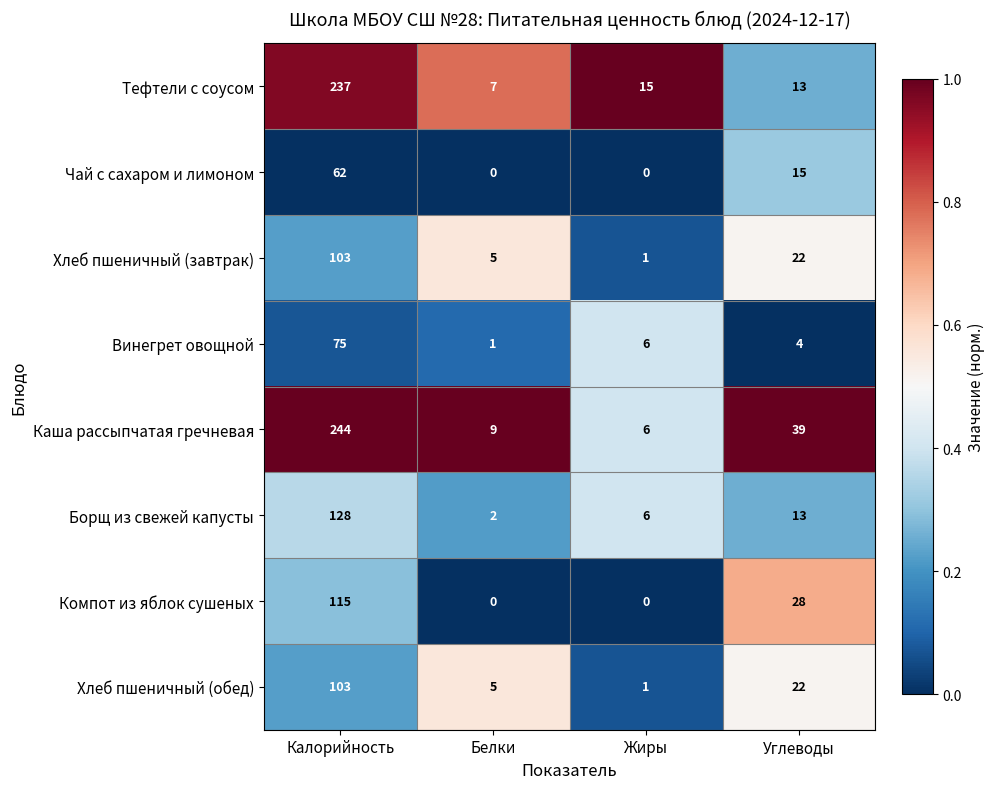

Rank the categories by Каша рассыпчатая гречневая value from highest to lowest.

Калорийность, Углеводы, Белки, Жиры